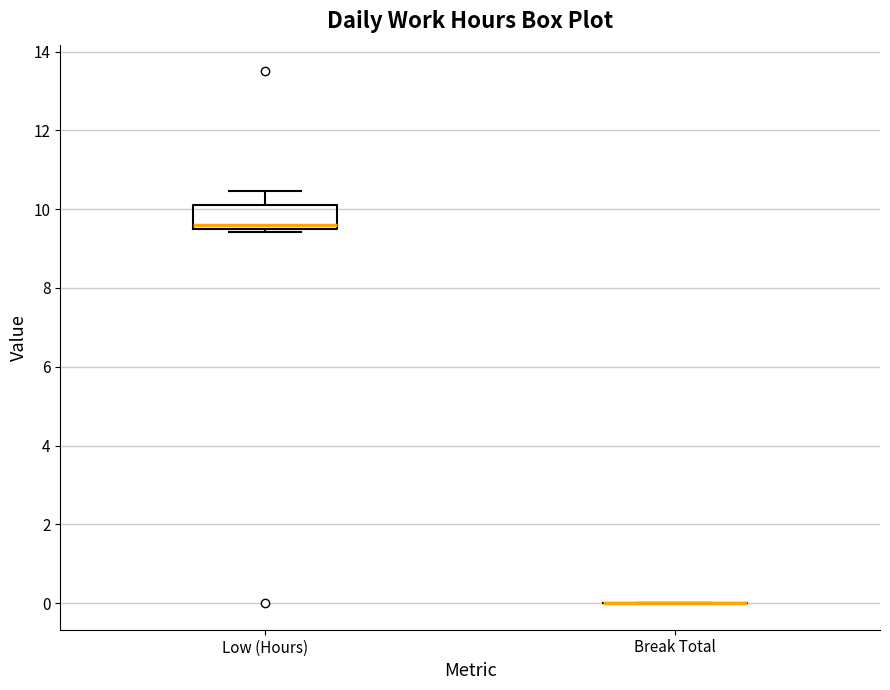

Which box is the tallest, from its lower edge to its upper edge?

Low (Hours)